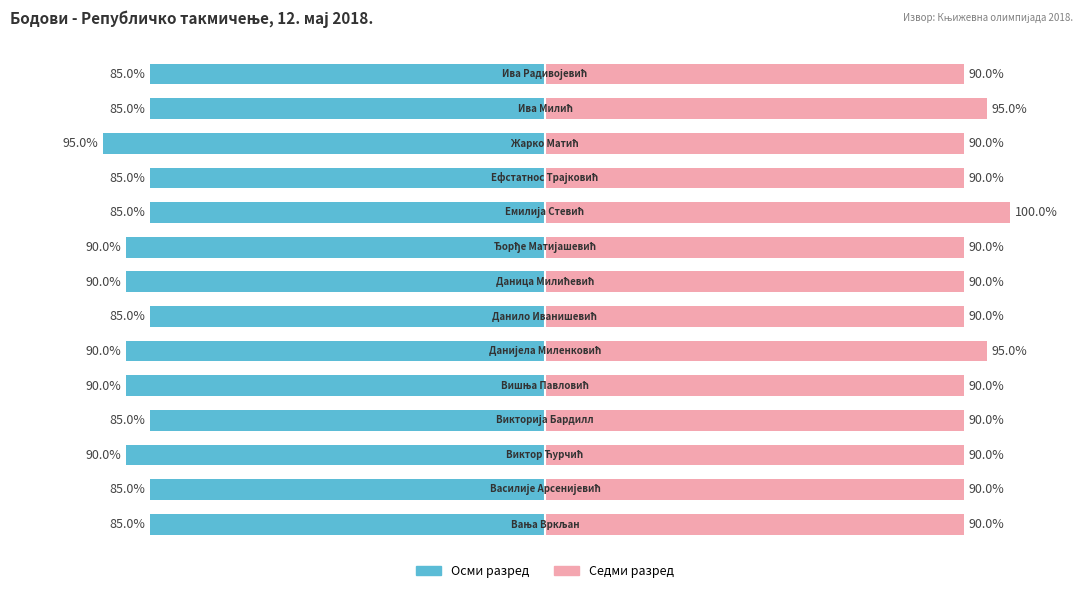

At 1, list the series in order from smallest to largest.

Осми разред, Седми разред